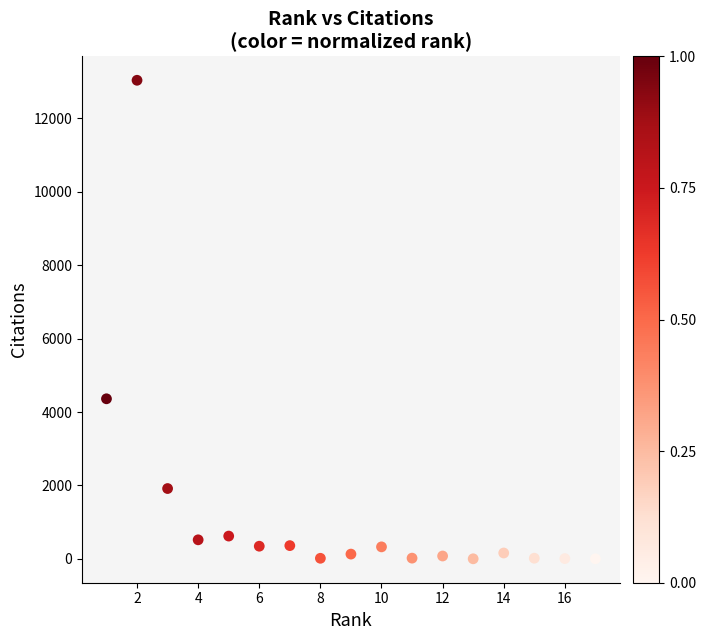

What Y value in the scatter plot is closest to 6519?

4360